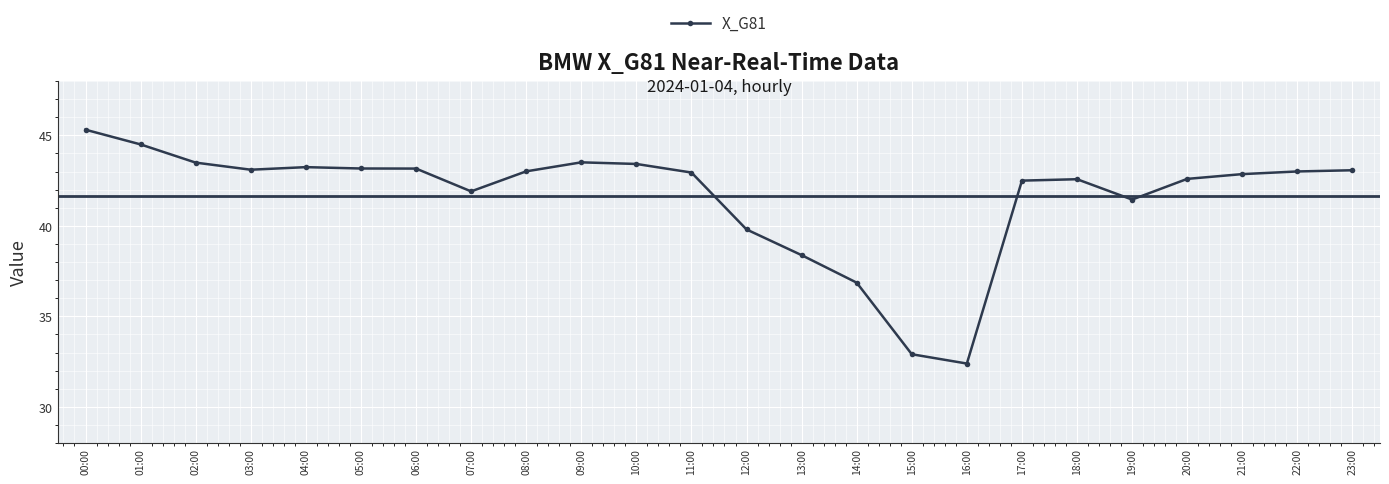

Which has a higher value, 05:00 or 02:00?

02:00